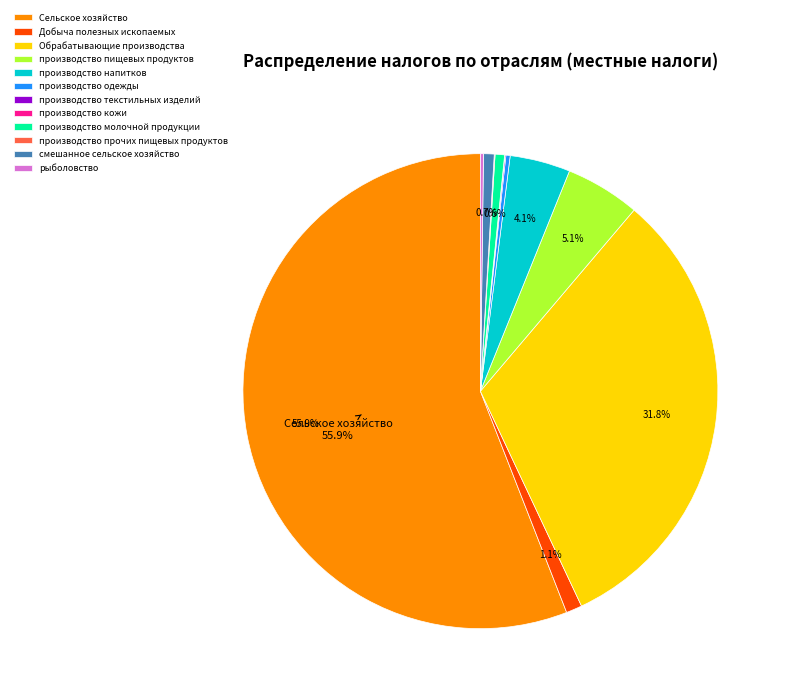

Which slice is the largest?

Сельское хозяйство